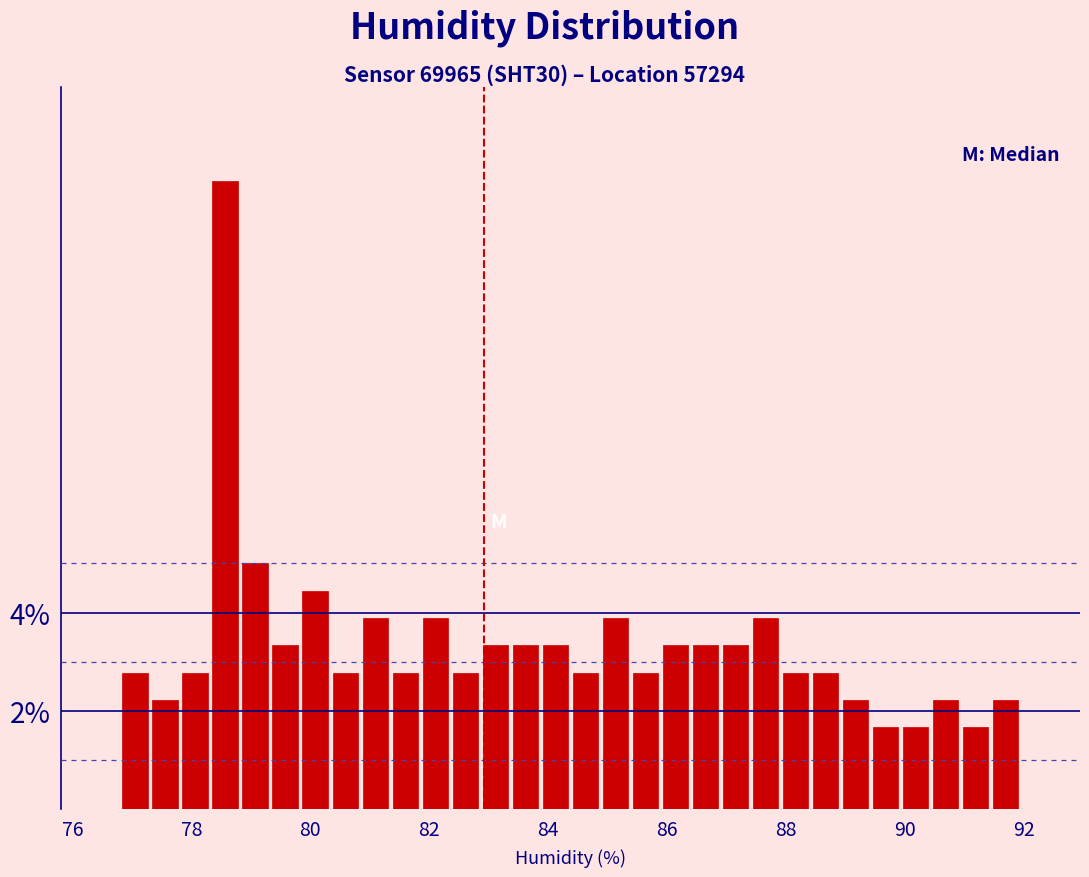

Read against the x-axis, roughly where is the centre of the tallest bar?

78.6